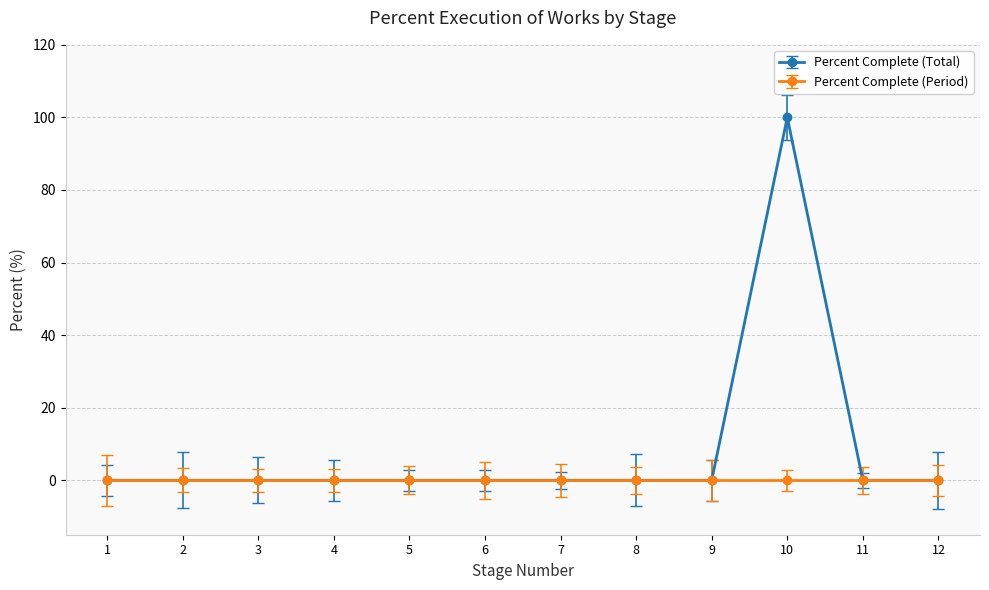

Which series has the widest spread of values?

Percent Complete (Total)